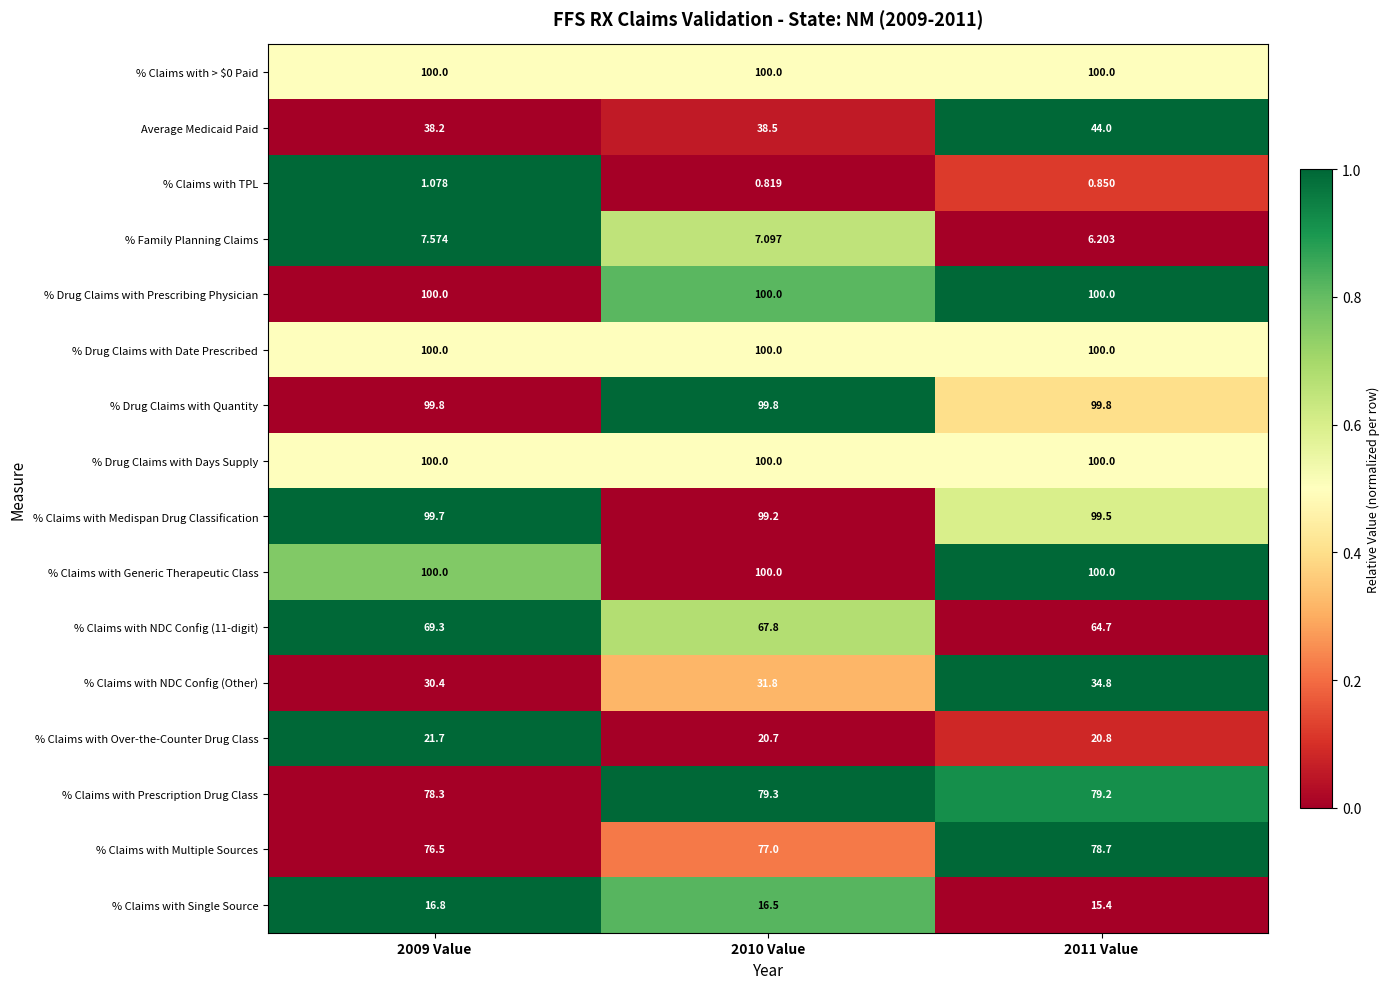

What is the difference between the highest and lowest values at 2009 Value?

98.9